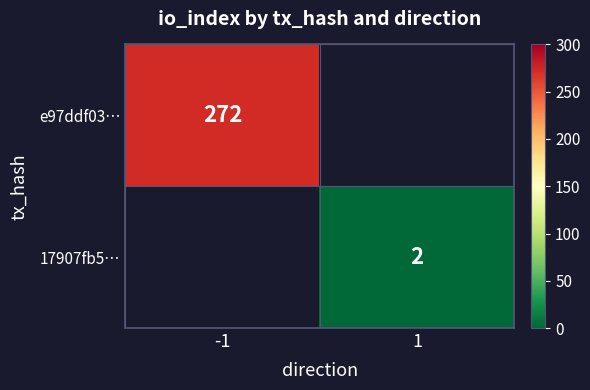

True or false: e97ddf03… has a value of 272 at -1.

True